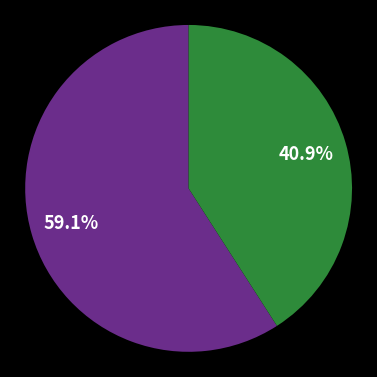

How many segments does this pie chart have?

2